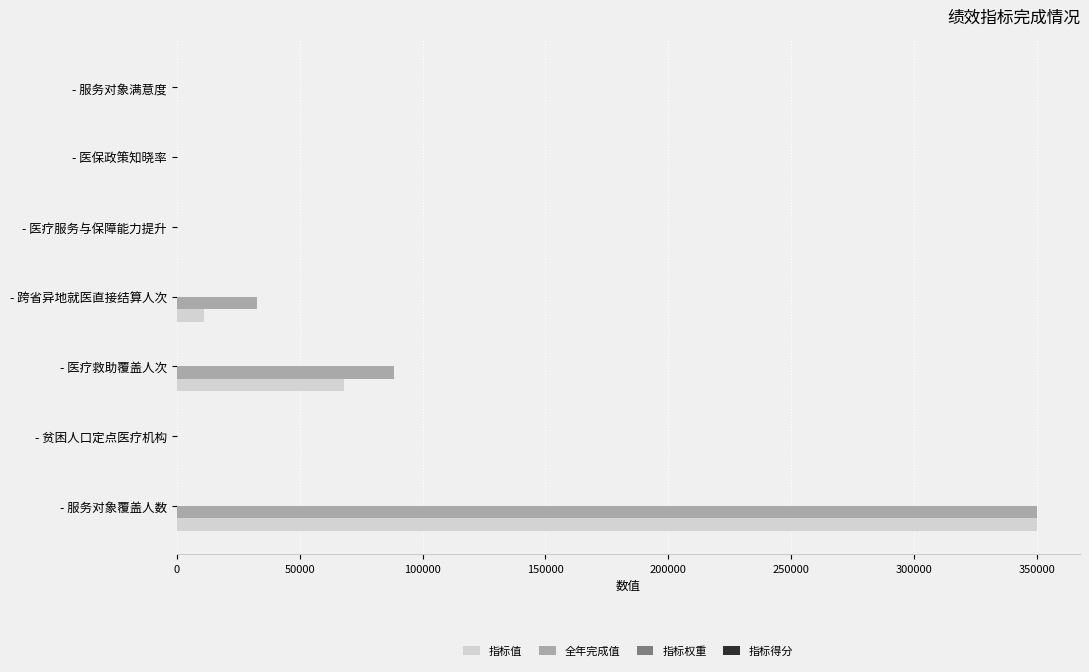

The 指标值 series shows 350000.0 at - 服务对象覆盖人数. True or false?

True